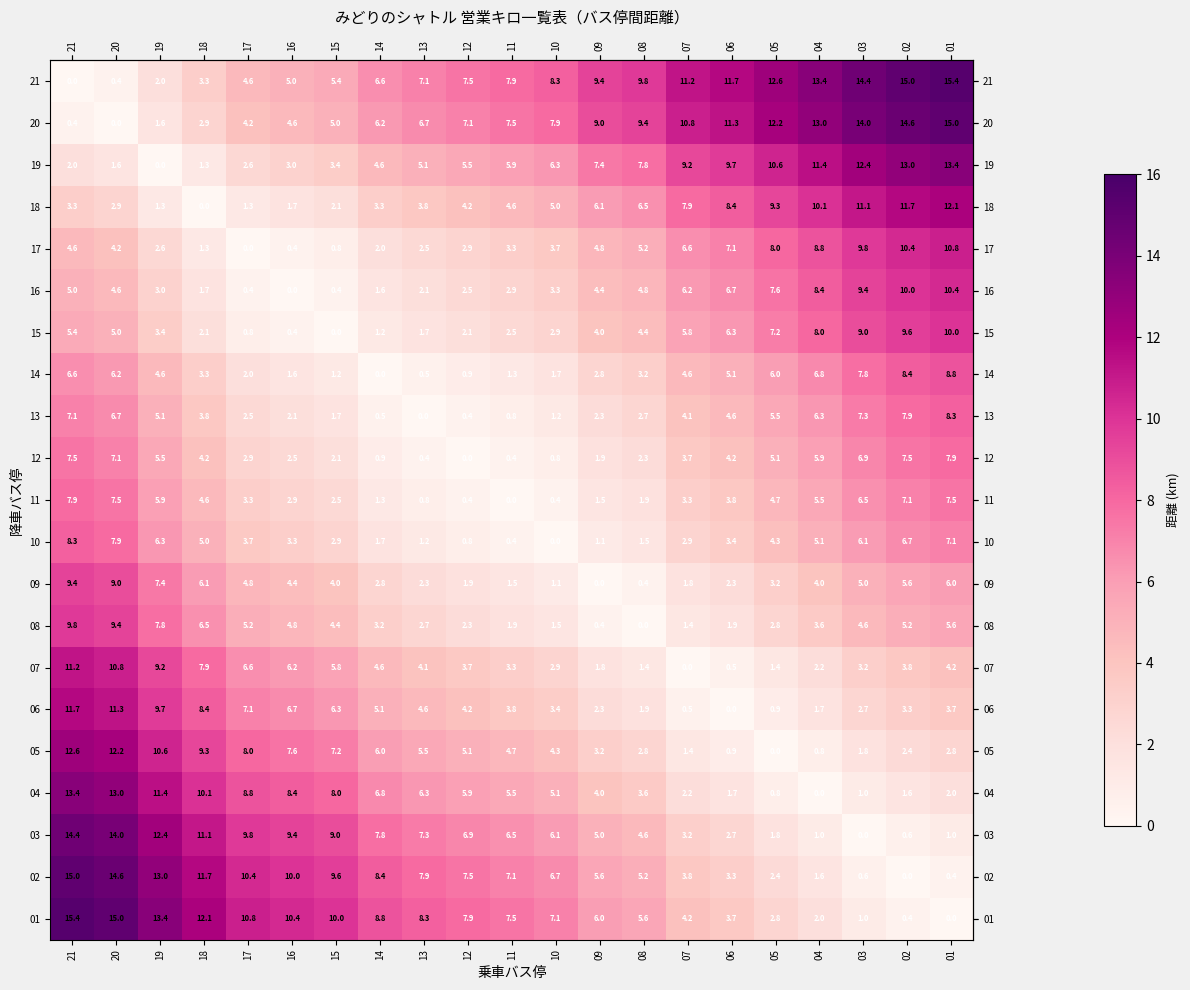

What is the approximate value of 04 at 15?

8.0